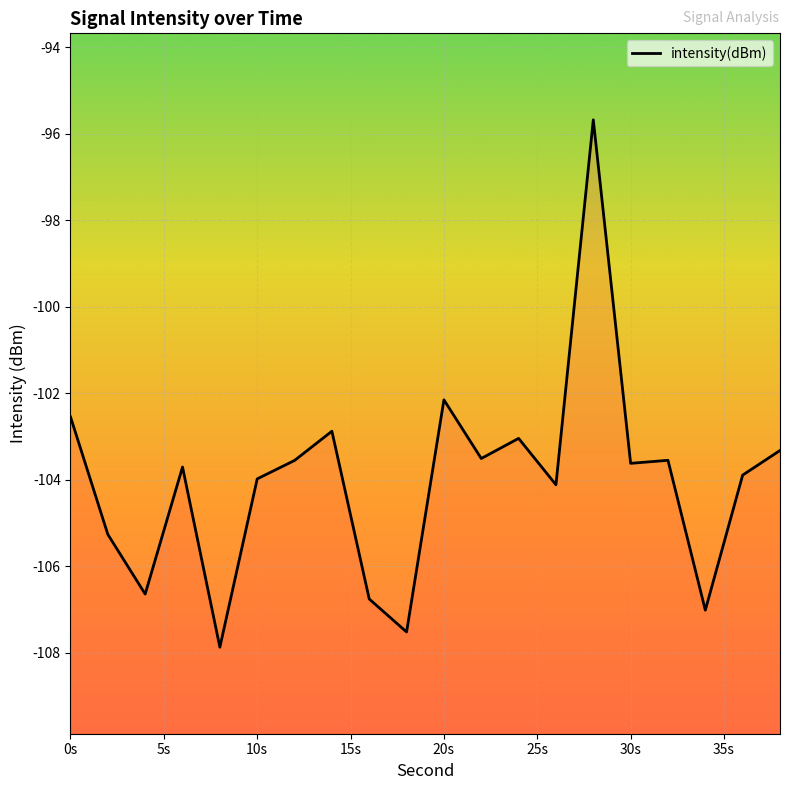

Is it true that the value at 20s is -38.1?

False